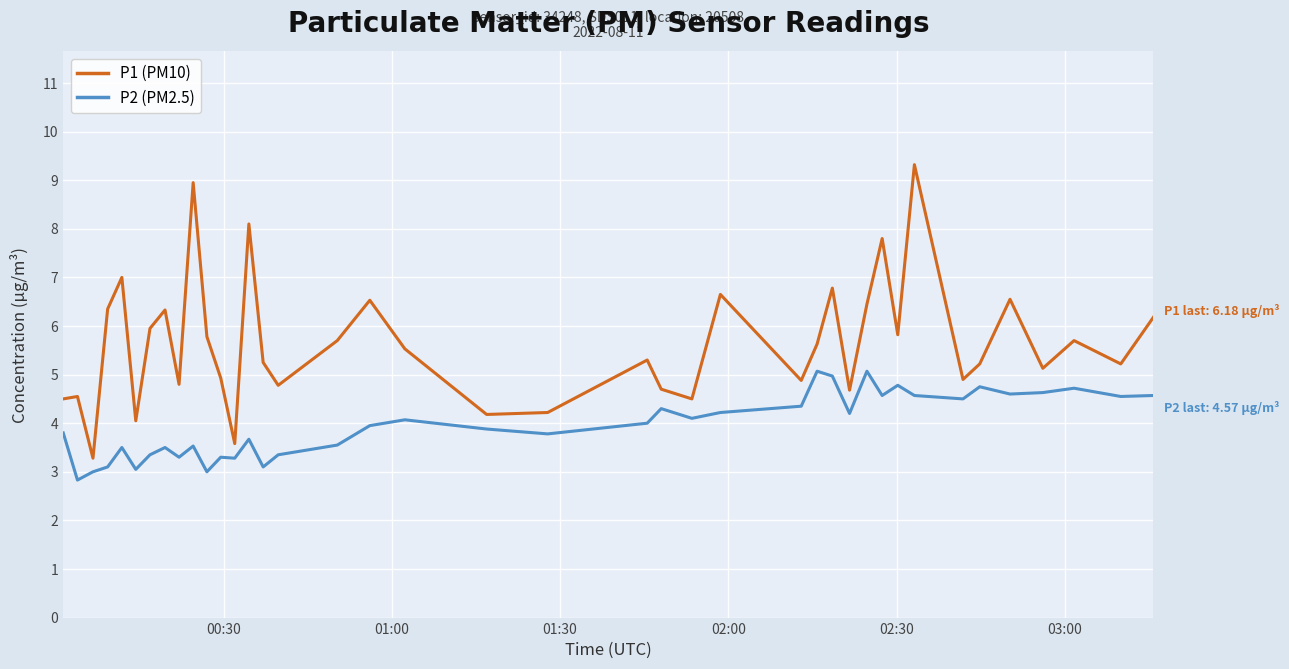

How many lines are shown in the chart?

2